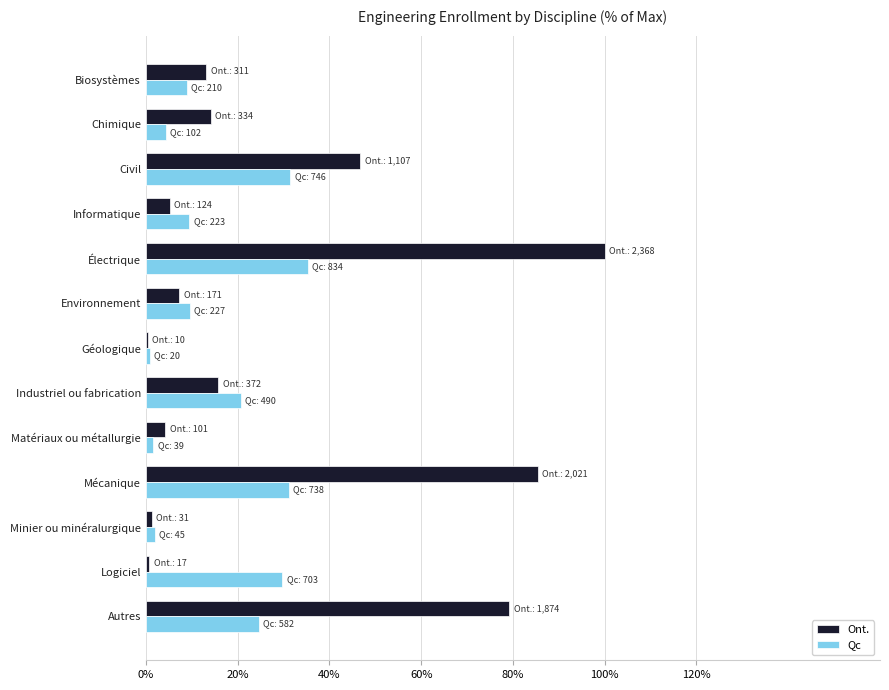

What is the sum of all Qc values?

209.4